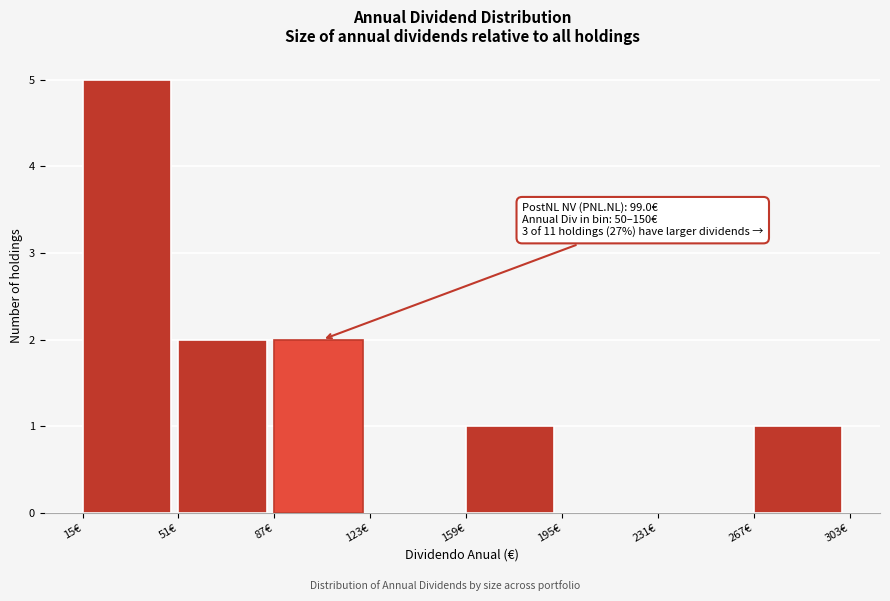

Which range on the x-axis has the tallest bar?

15 to 50